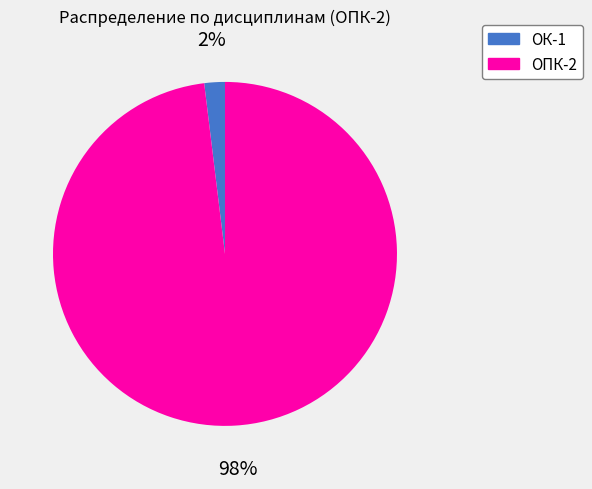

Count the number of slices in the pie.

2